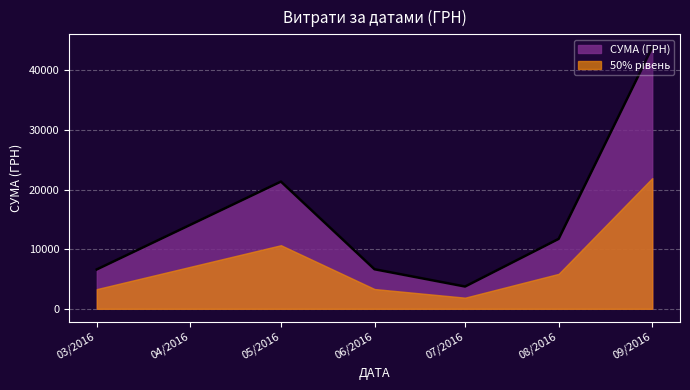

The value at 24 is 222.3. True or false?

False